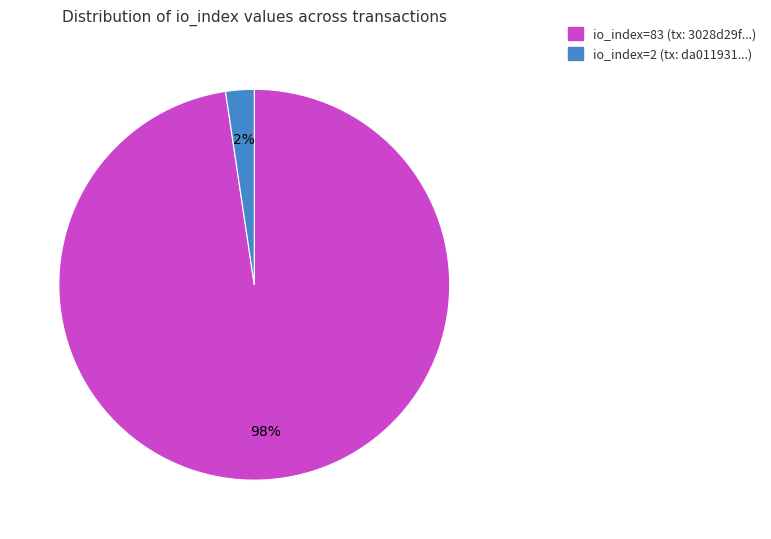

To the nearest percent, what is the combined percentage of io_index=83 and io_index=2?

100%